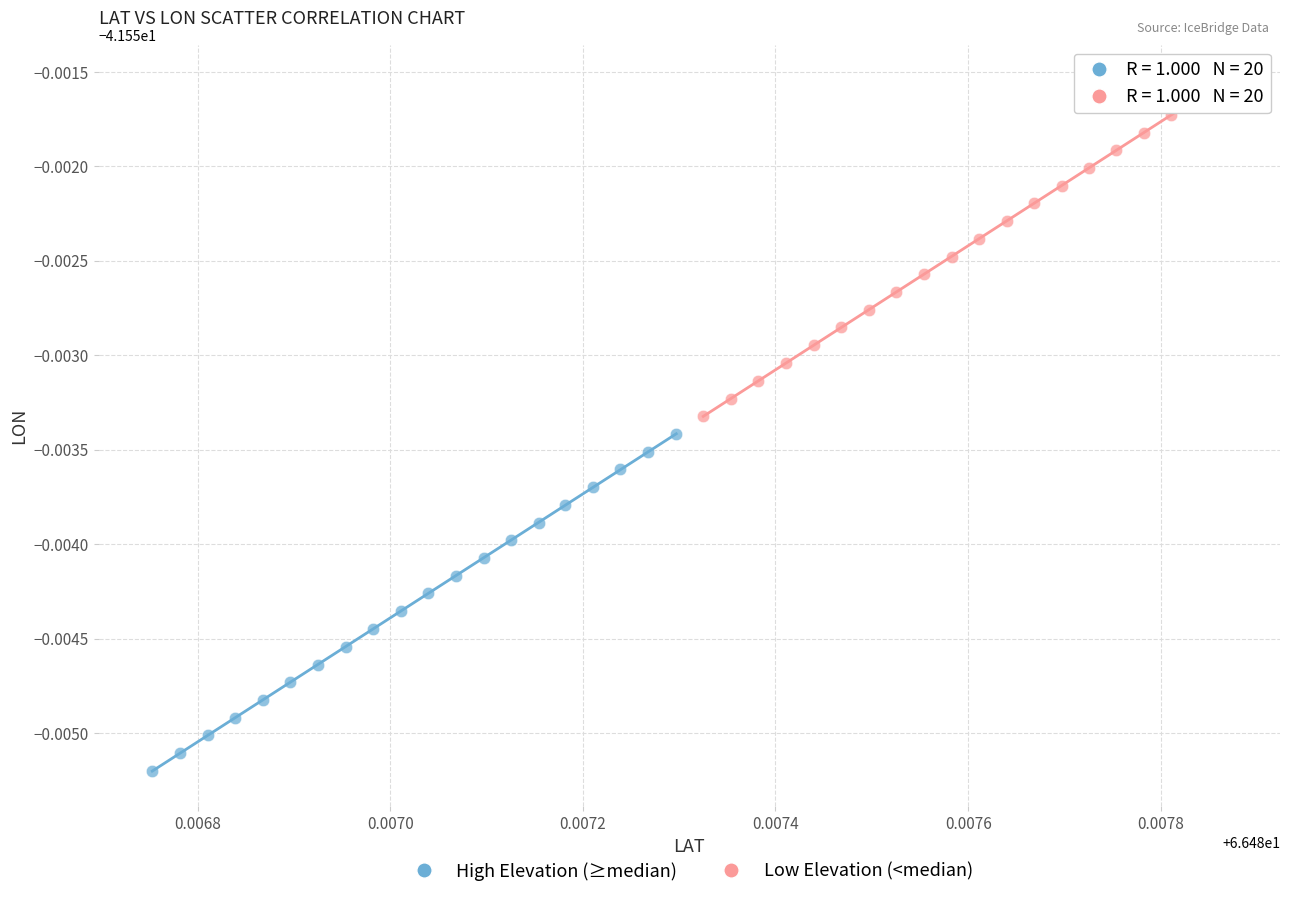

What are all the series names shown in the legend?

High Elevation (≥median), Low Elevation (<median)